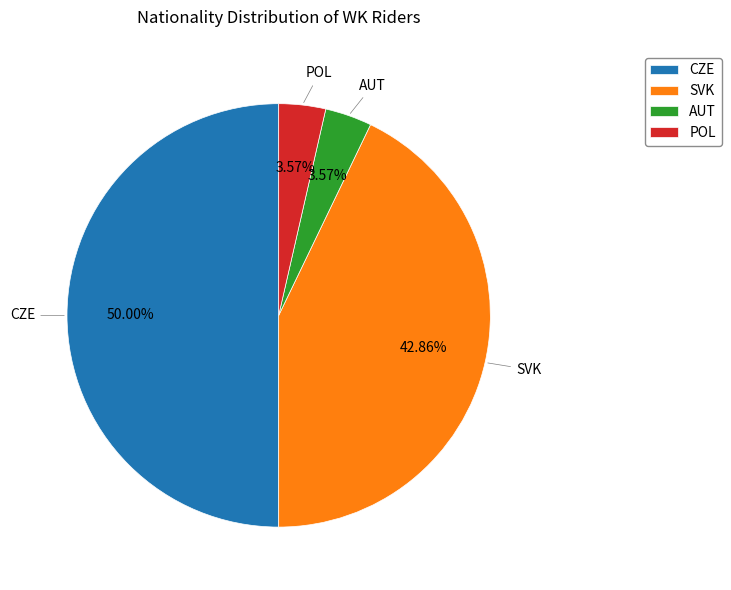

Is the sum of AUT and POL greater than half?

No